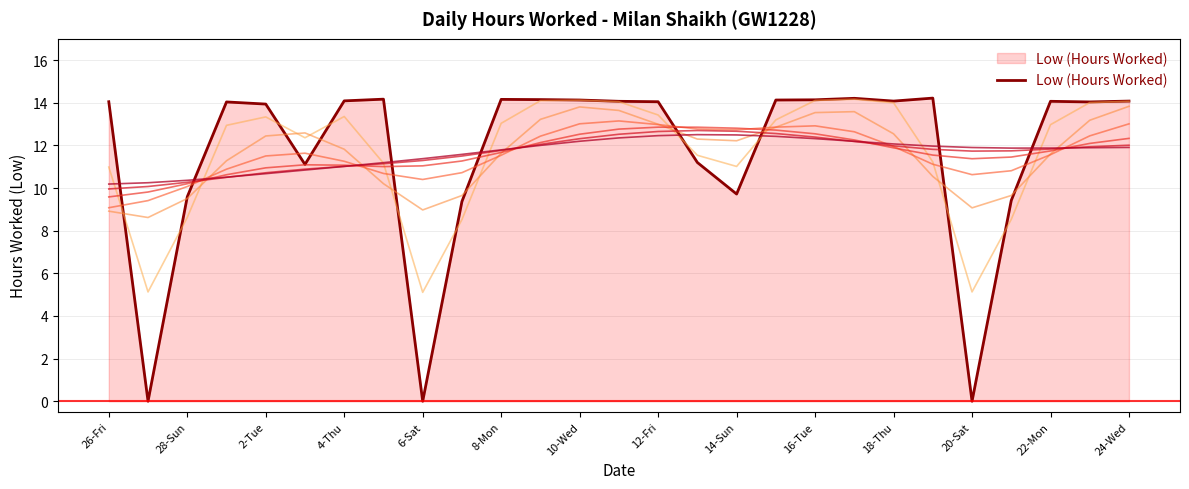

At which label does the data first exceed 14?

26-Fri